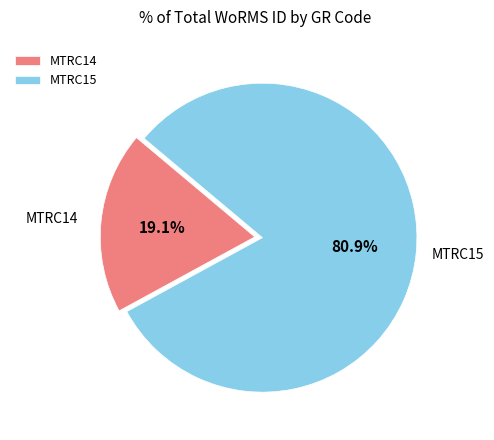

What percentage is the MTRC14 slice, to the nearest percent?

19%